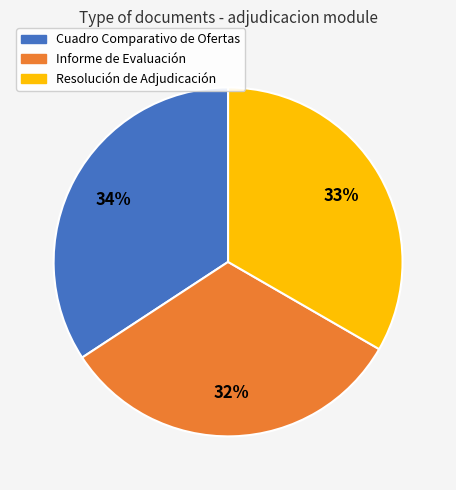

What is the ratio of the value at Resolución de Adjudicación to the value at Cuadro Comparativo de Ofertas?

1.0